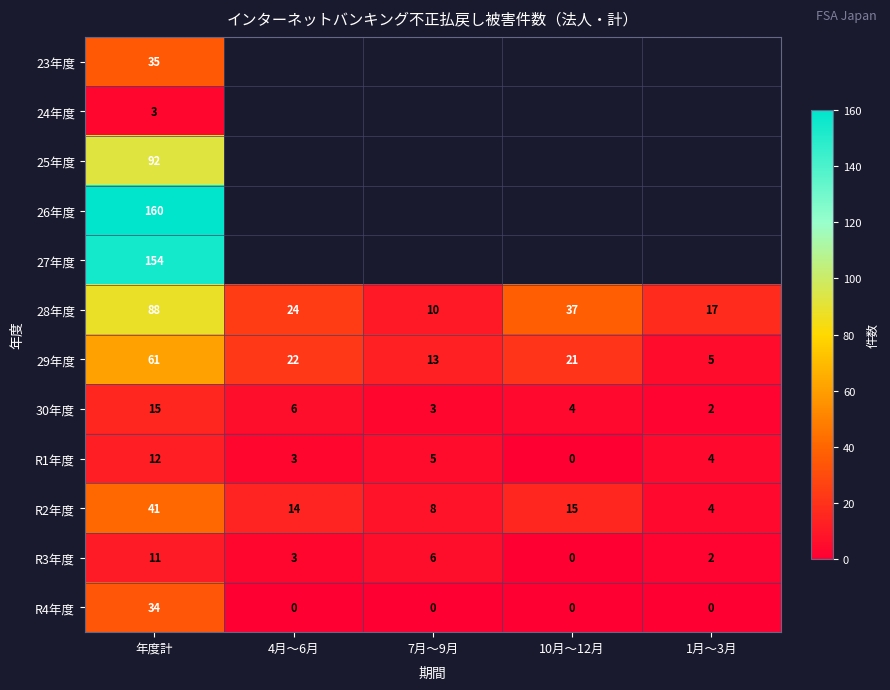

How many series are shown in this chart?

12